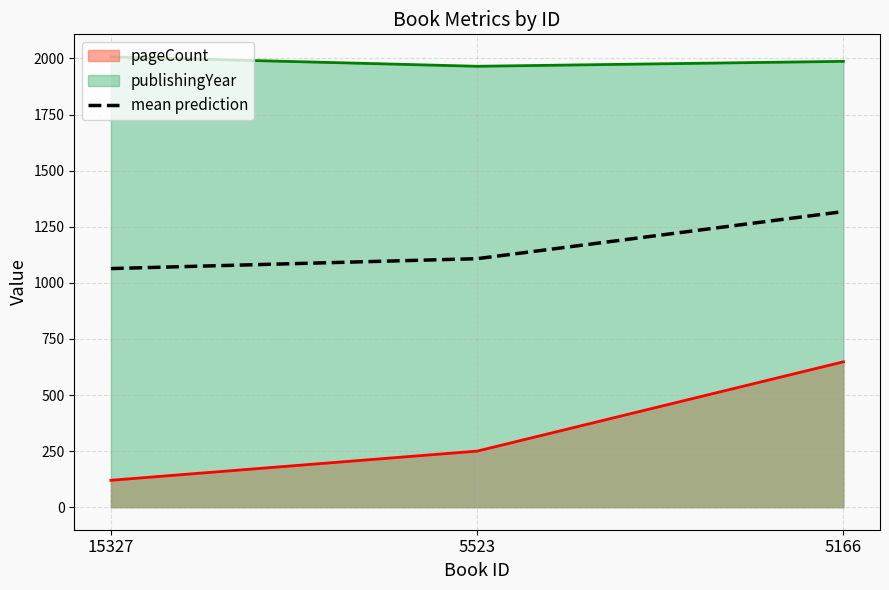

Is it true that the value at 5523 is 456.7?

False